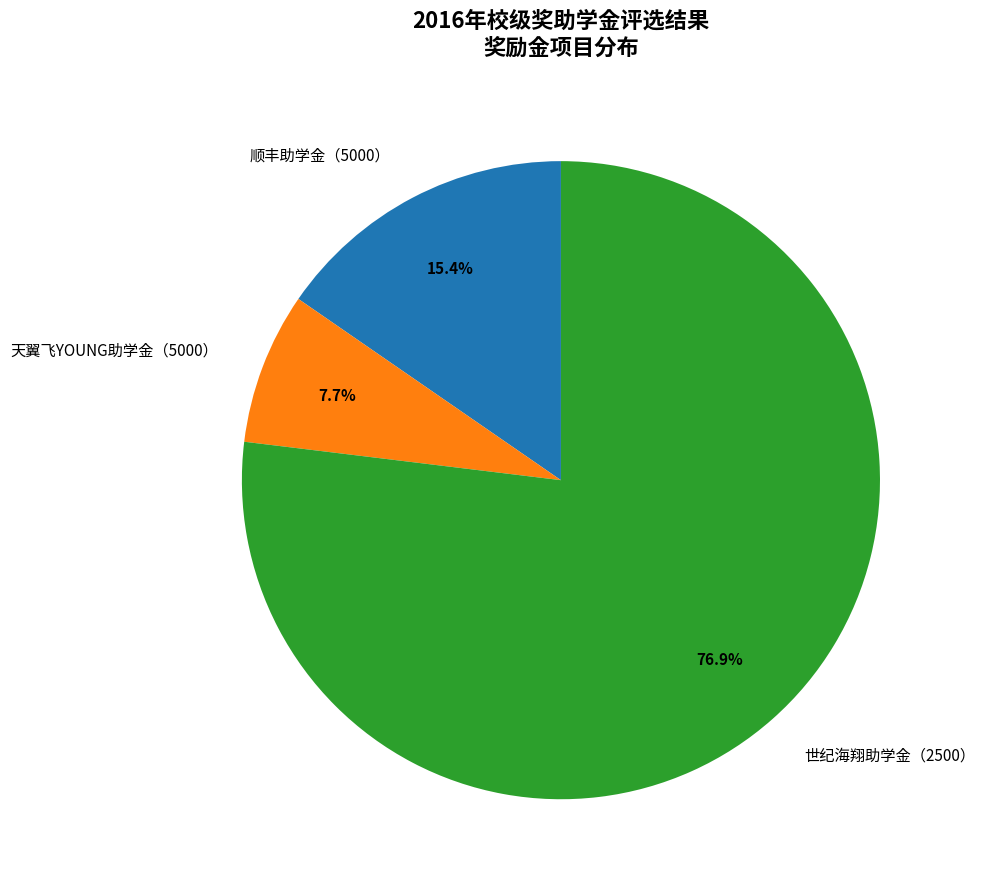

To the nearest percent, what percentage of the pie is 世纪海翔助学金（2500）?

77%